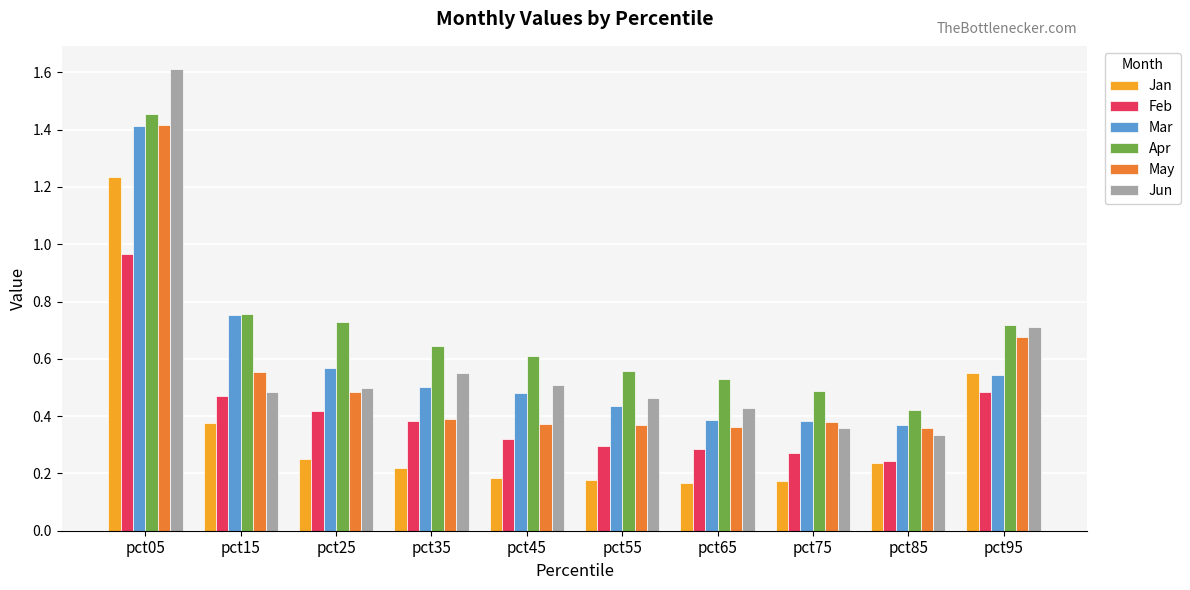

Count the Jan values in the range 0 to 1.

9